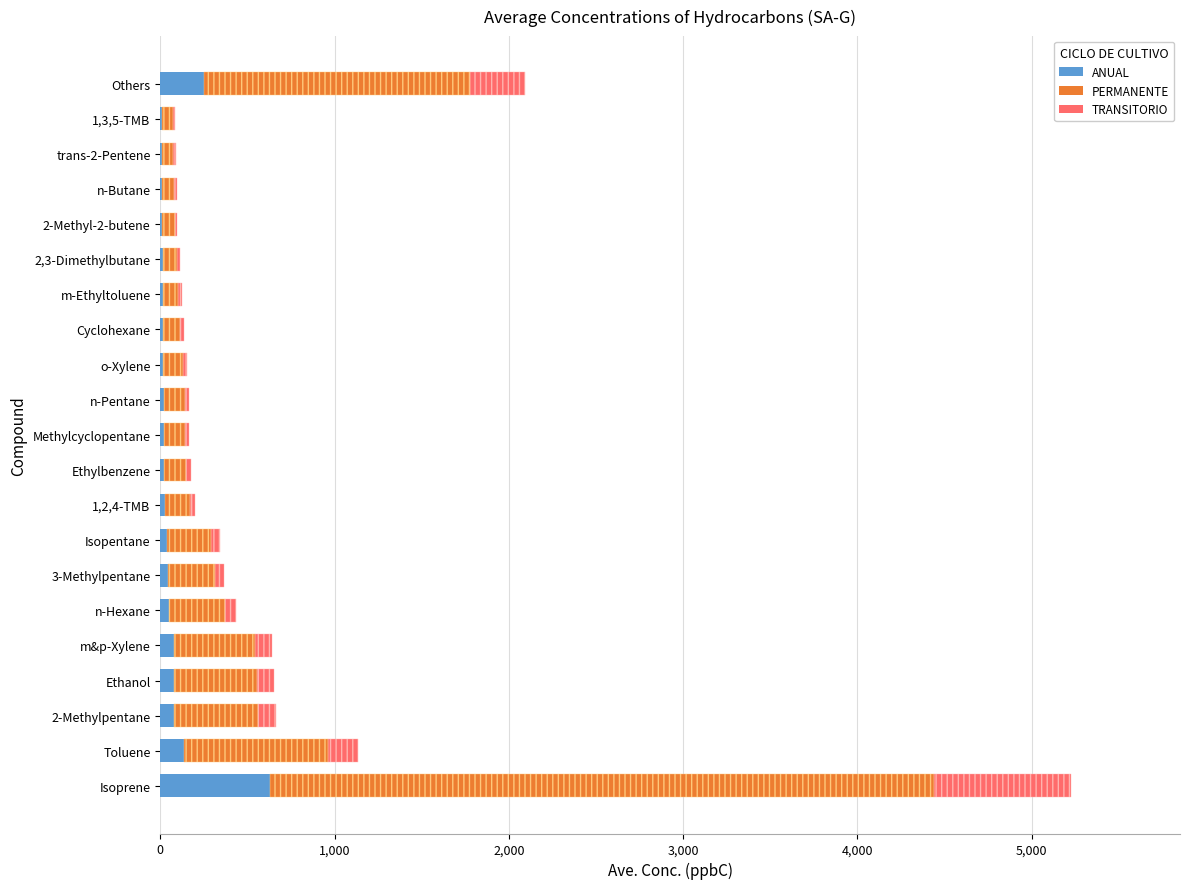

Reading left to right, list all the values displayed in this chart.

ANUAL: 627.0	136.2	79.6	78.0	76.9	52.4	44.0	40.9	24.2	21.0	20.0	19.9	18.4	16.2	14.8	13.4	11.6	11.5	10.7	10.2	250.9
PERMANENTE: 3814.2	828.5	484.0	474.5	467.9	319.0	267.9	248.9	147.5	127.8	121.9	121.2	111.7	98.5	89.8	81.8	70.8	70.1	65.0	62.0	1526.4
TRANSITORIO: 783.8	170.2	99.4	97.5	96.1	65.6	55.1	51.1	30.3	26.2	25.1	24.9	22.9	20.2	18.4	16.8	14.6	14.4	13.4	12.8	313.6